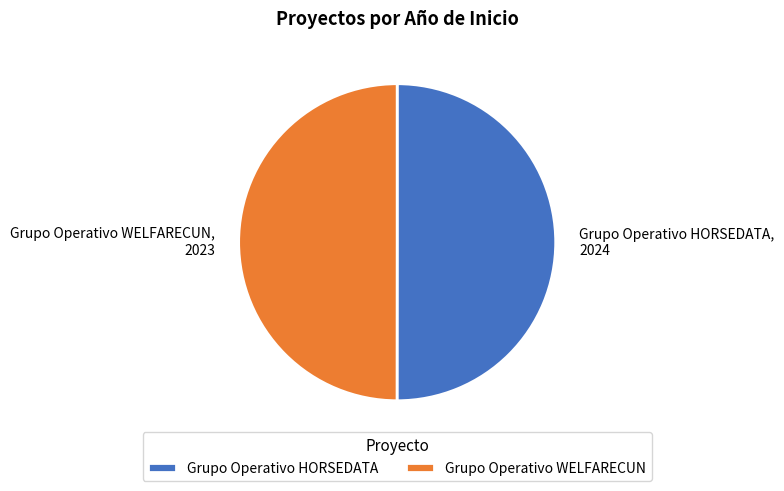

Do Grupo Operativo WELFARECUN and Grupo Operativo HORSEDATA together represent more than half of the pie?

Yes